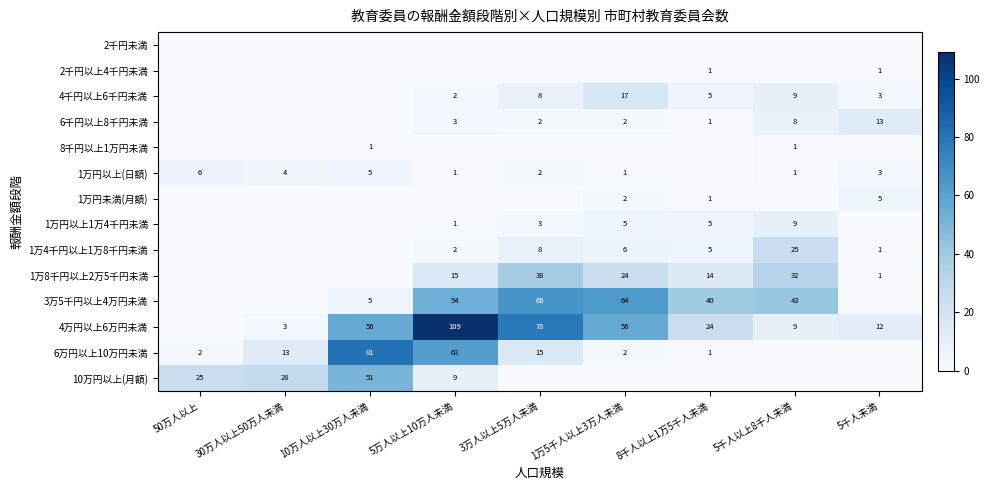

True or false: 4千円以上6千円未満 has a value of 5 at 8千人以上1万5千人未満.

True